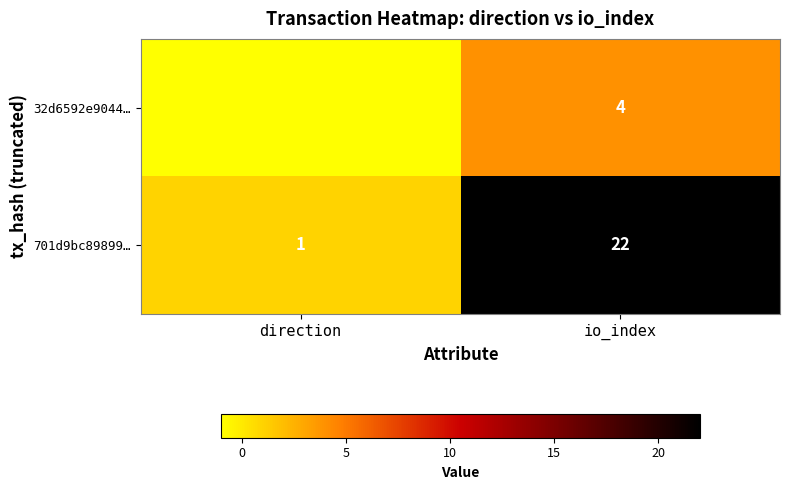

Which series has the largest range (max minus min)?

701d9bc89899…